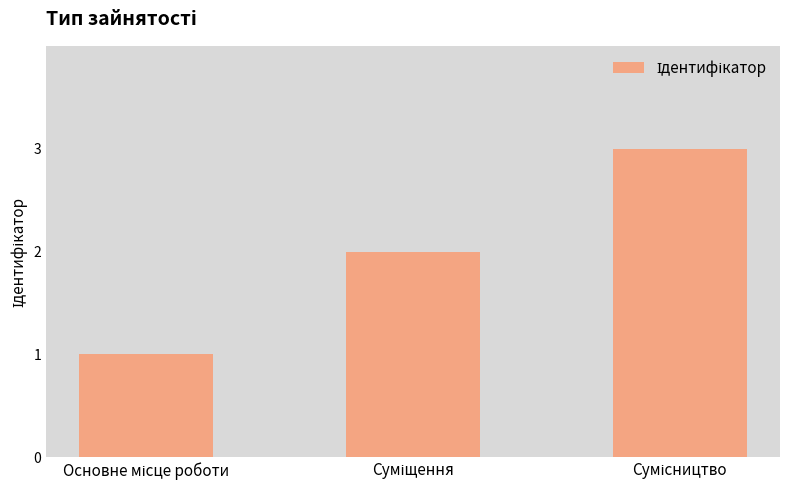

What is the maximum value shown in the chart?

3